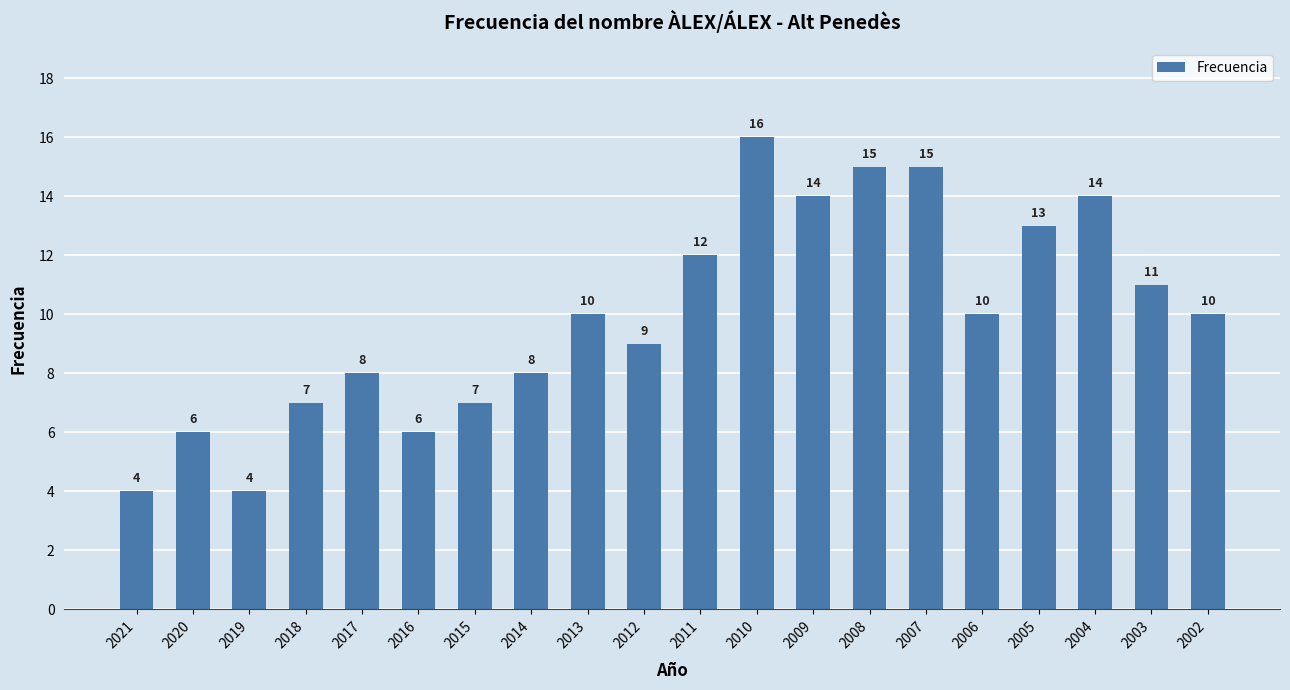

At which category does the chart reach its peak across all series?

2010